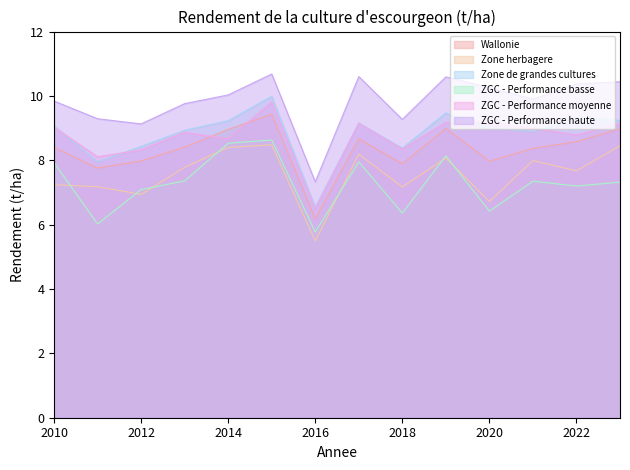

Which series ends up on top after the final intersection of ZGC - Performance moyenne and Zone de grandes cultures?

Zone de grandes cultures